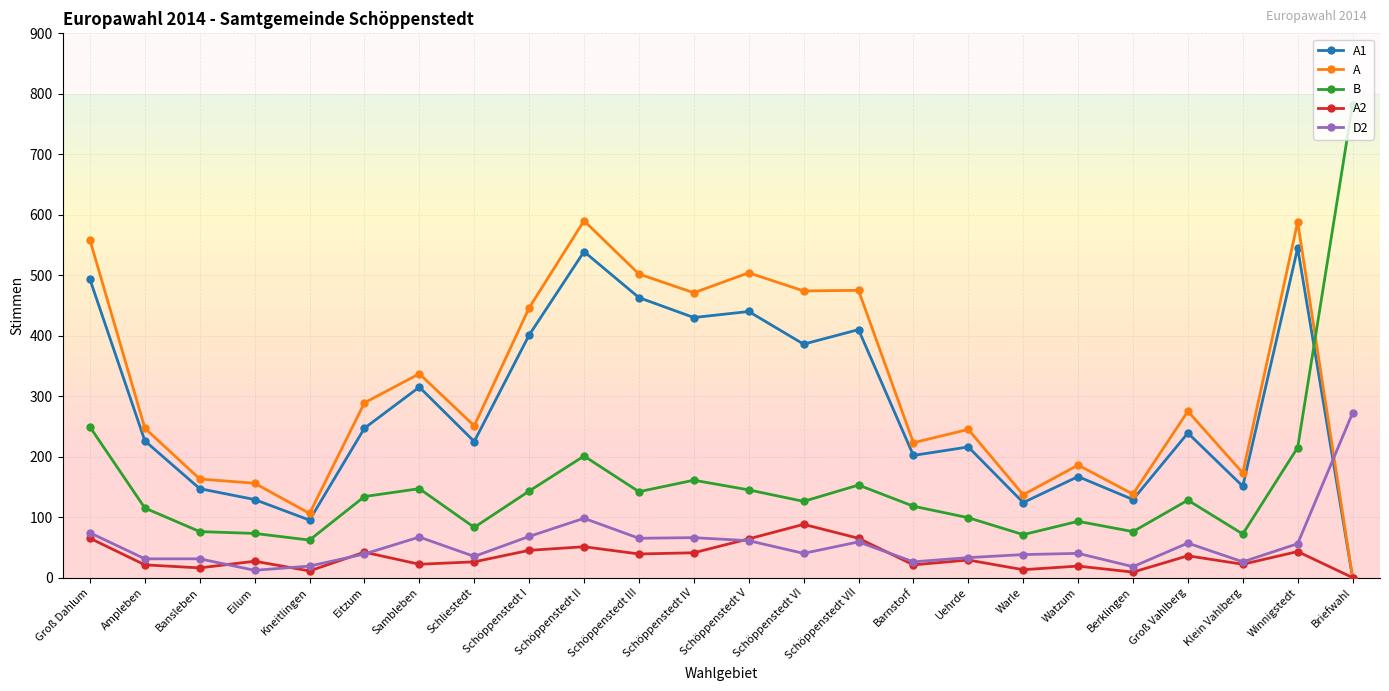

At how many categories does at least one series exceed 576?

3